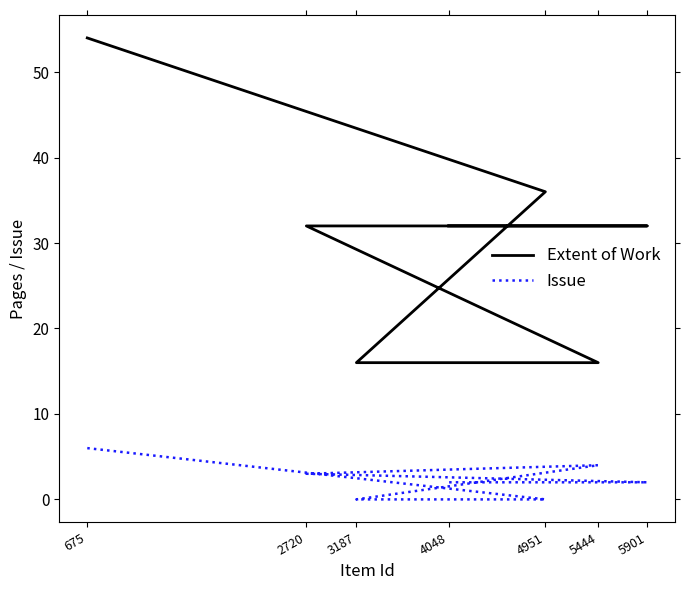

What is the difference between the maximum and minimum values in the Issue series?

6